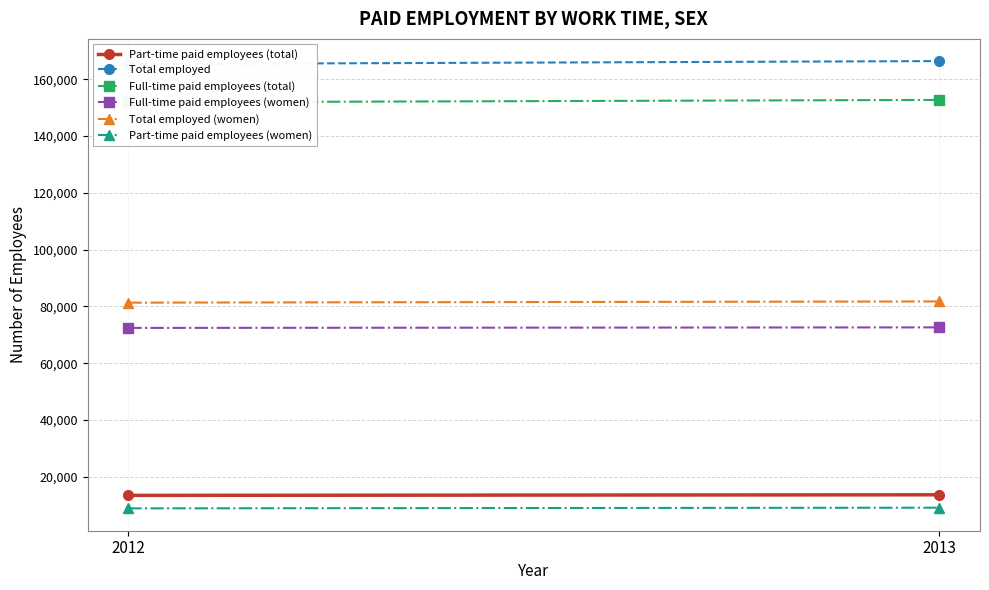

Reading right to left, list all the values displayed in this chart.

Part-time paid employees (total): 2013=13677	2012=13470
Total employed: 2013=166421	2012=165362
Full-time paid employees (total): 2013=152744	2012=151892
Full-time paid employees (women): 2013=72638	2012=72447
Total employed (women): 2013=81769	2012=81345
Part-time paid employees (women): 2013=9131	2012=8898